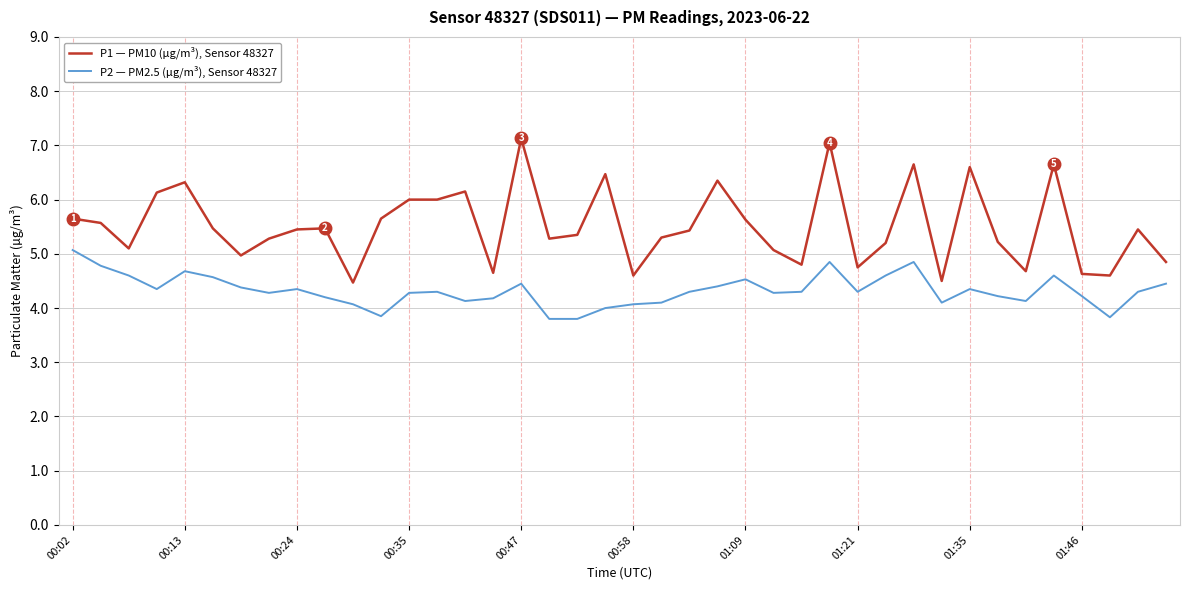

What is the difference between the maximum and minimum values in the P1 — PM10 (µg/m³), Sensor 48327 series?

2.7